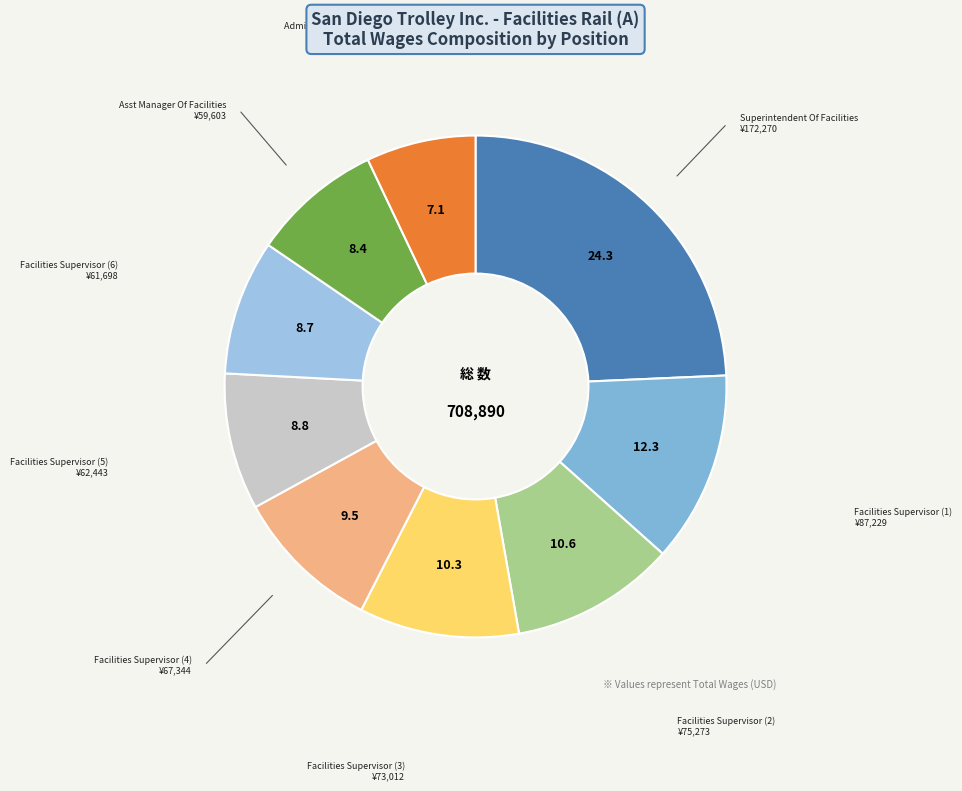

Does any single category account for the majority?

No